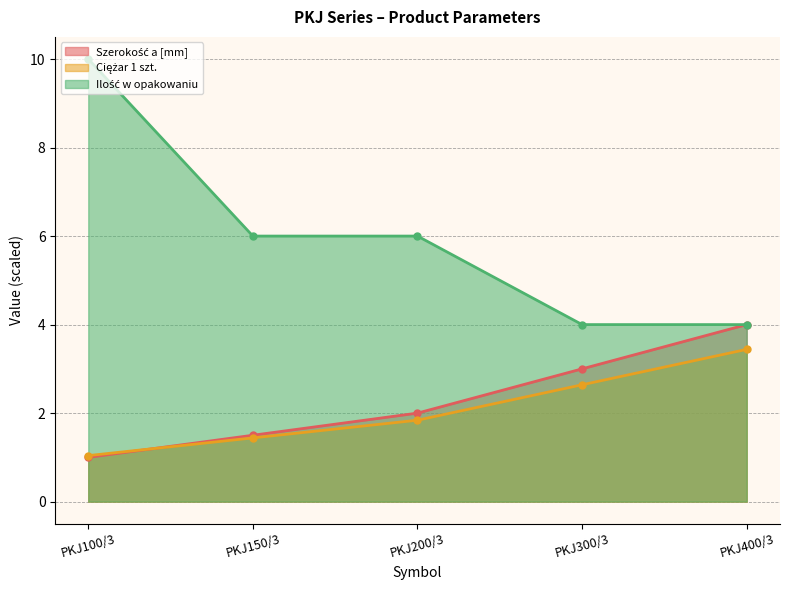

True or false: Ciężar 1 szt. and Ilość w opakowaniu cross at least once.

False